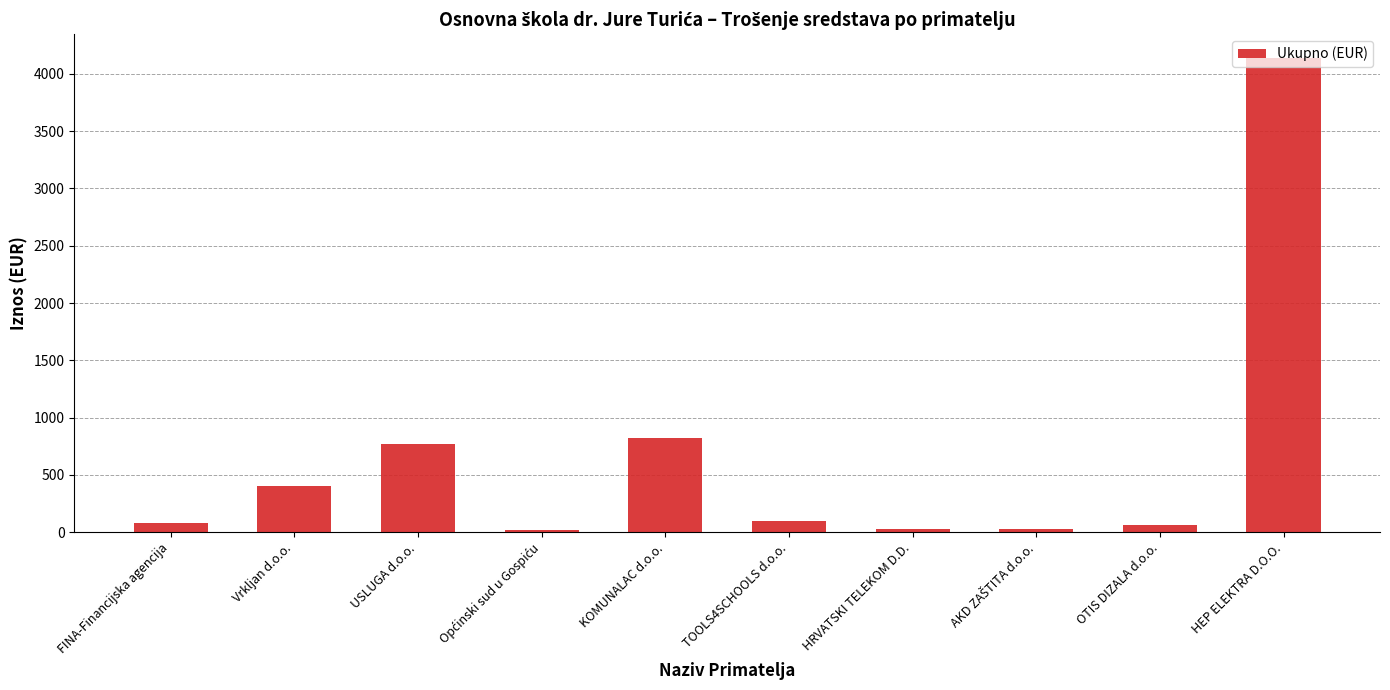

Is it true that the value at HEP ELEKTRA D.O.O. is 1728.3?

False